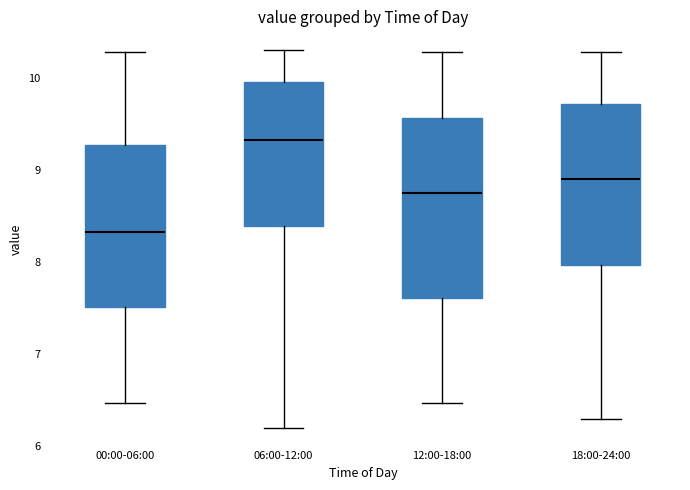

Comparing the boxes themselves (not the whiskers), which one is the tallest?

12:00-18:00